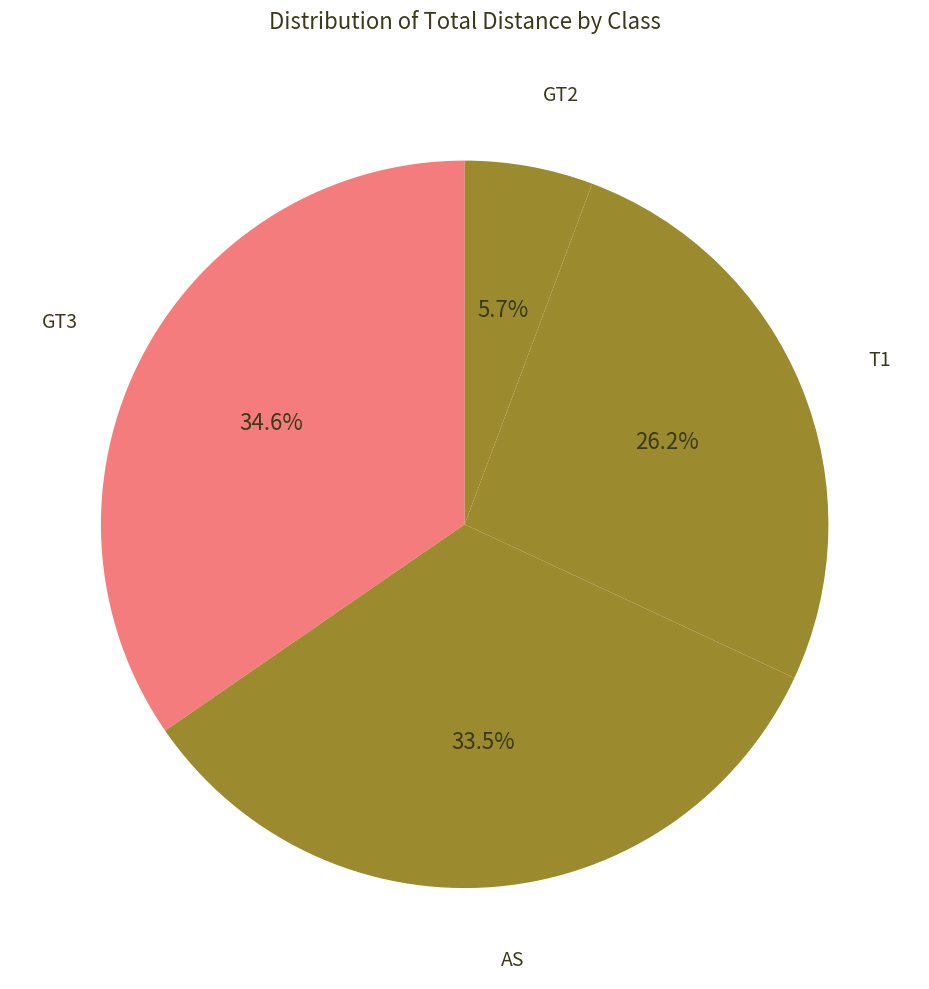

Which category has the biggest portion of the pie?

GT3